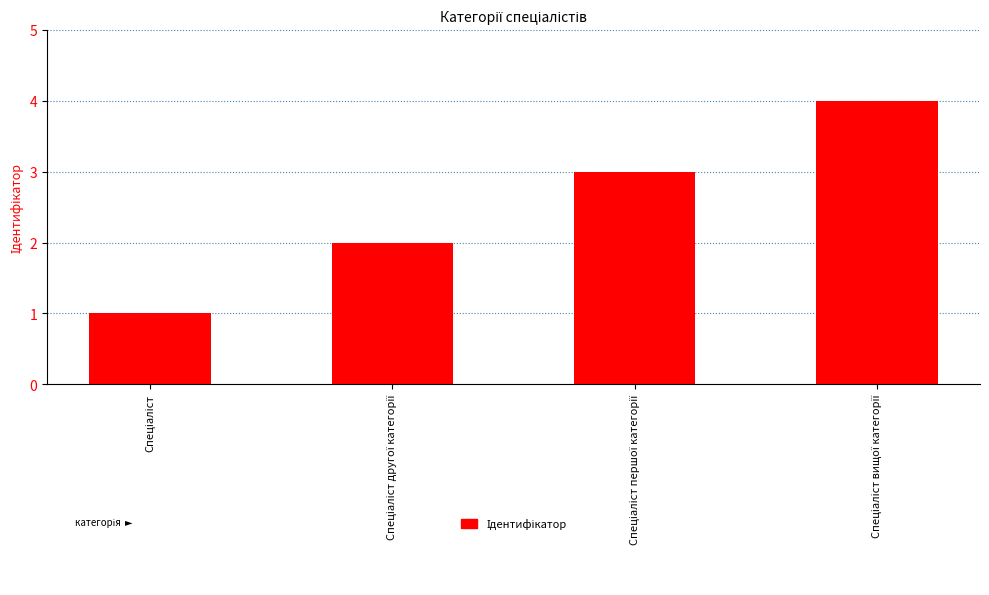

What is the sum of all values?

10